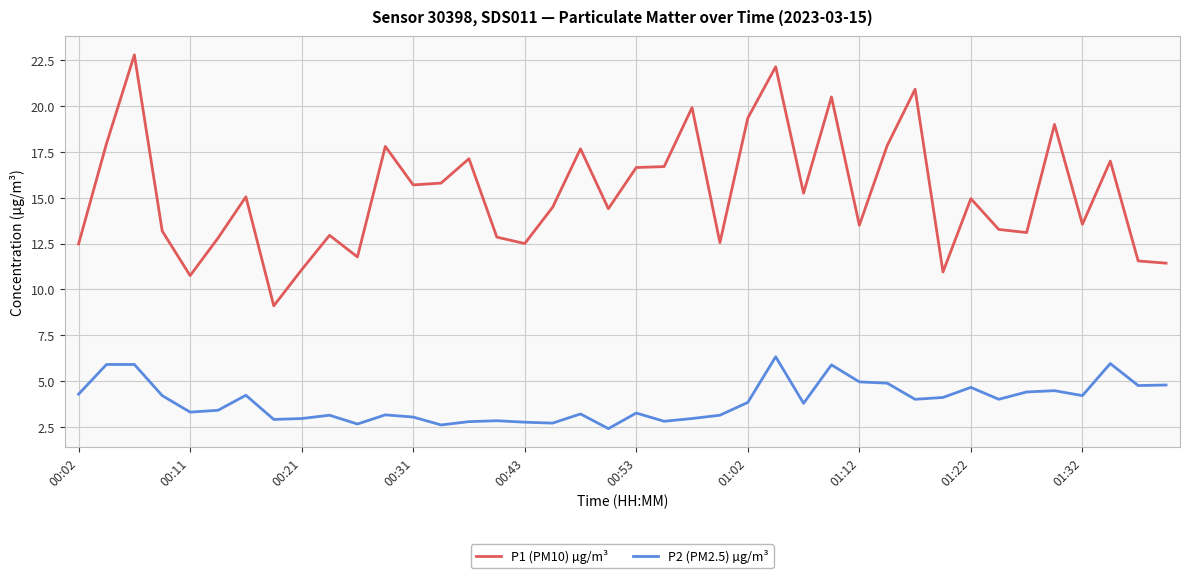

True or false: P1 (PM10) µg/m³ and P2 (PM2.5) µg/m³ intersect in this chart.

False